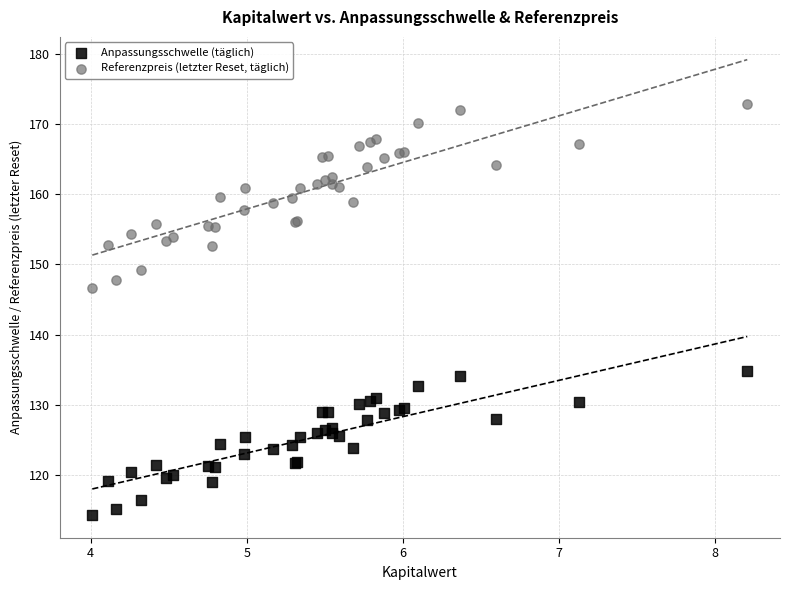

Which series contains the lowest Y value?

Anpassungsschwelle (täglich)